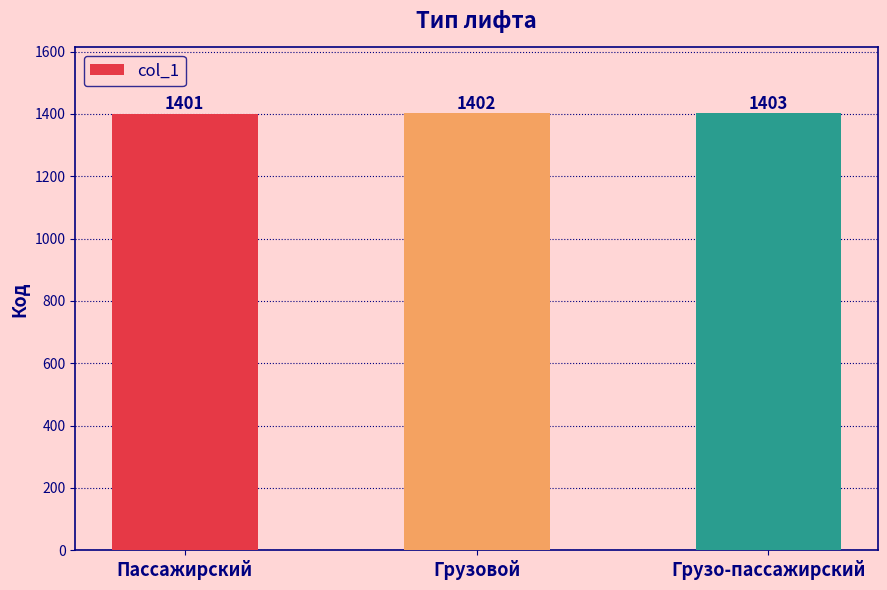

At which category does the chart reach its peak across all series?

Грузо-пассажирский